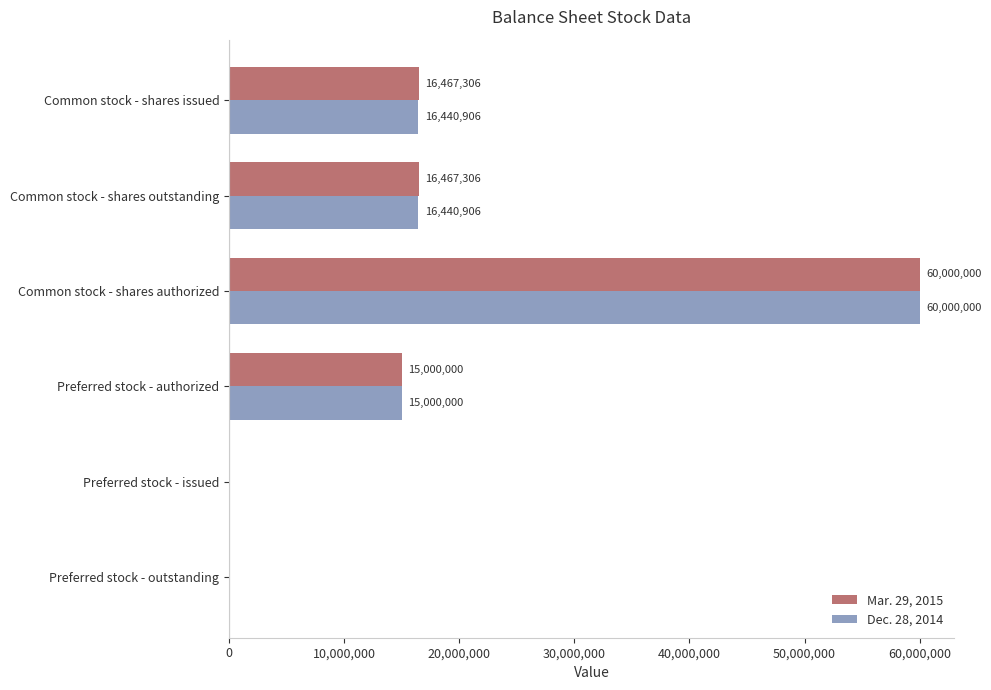

What is the maximum value for Dec. 28, 2014?

60000000